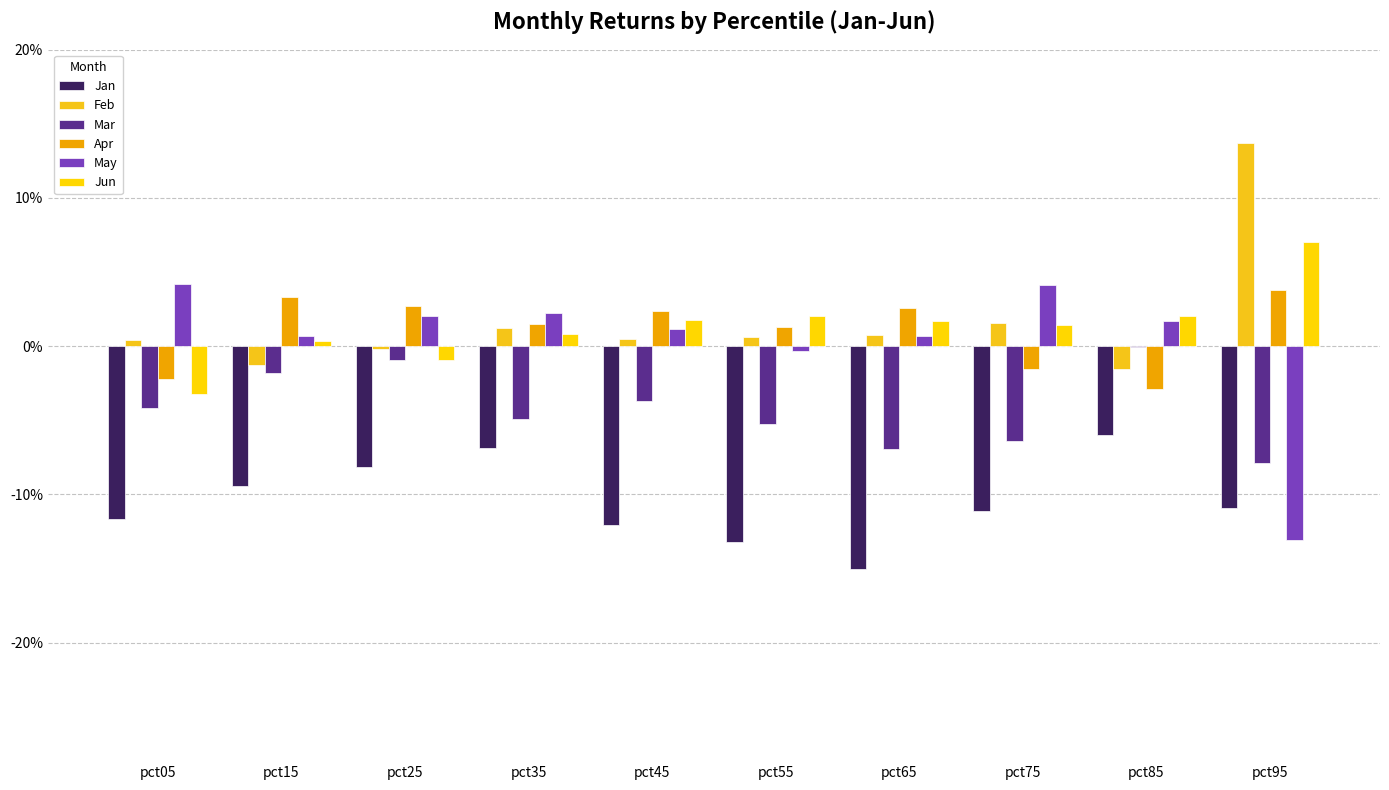

True or false: May has a value of 0.1 at pct75.

False